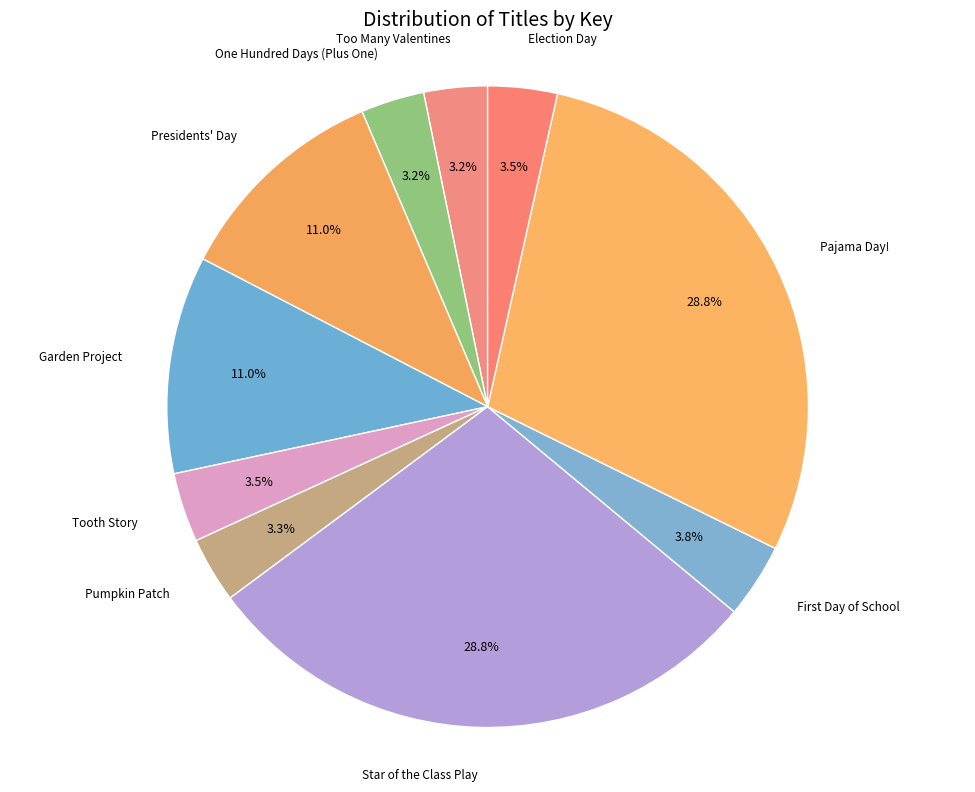

Does One Hundred Days (Plus One) represent more than half of the total?

No